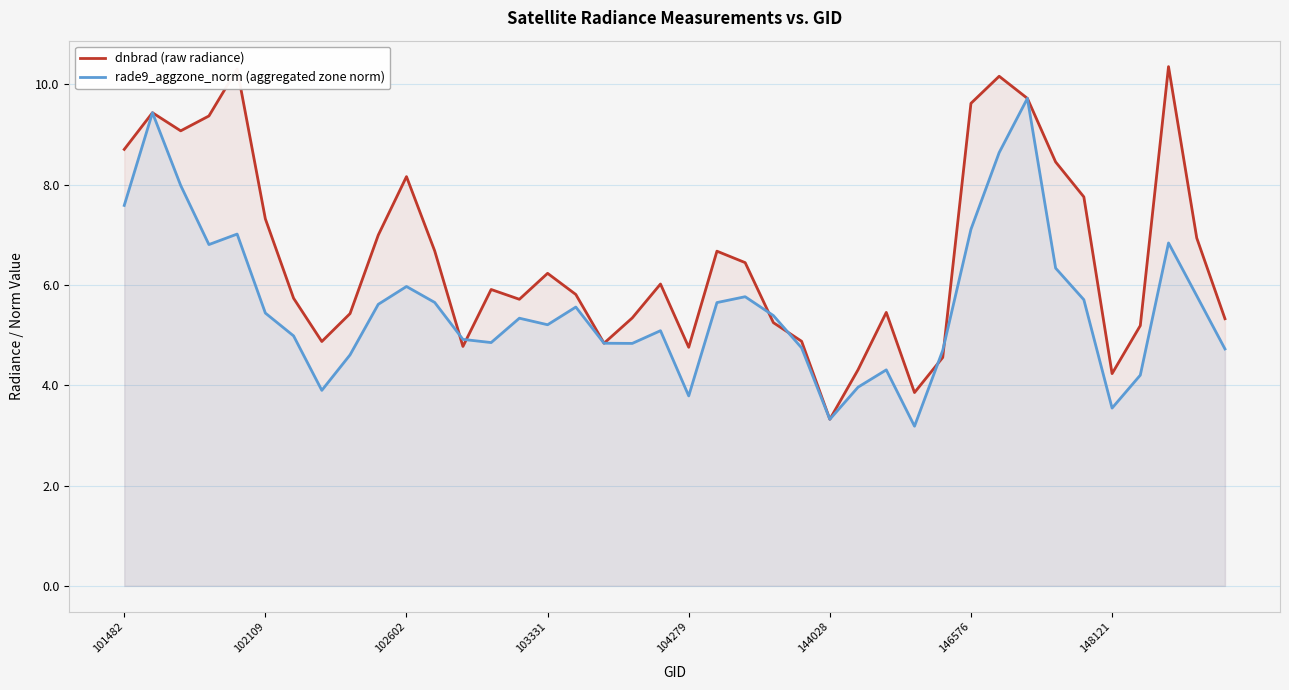

Rank the series by their maximum value, from highest to lowest.

dnbrad (raw radiance), rade9_aggzone_norm (aggregated zone norm)